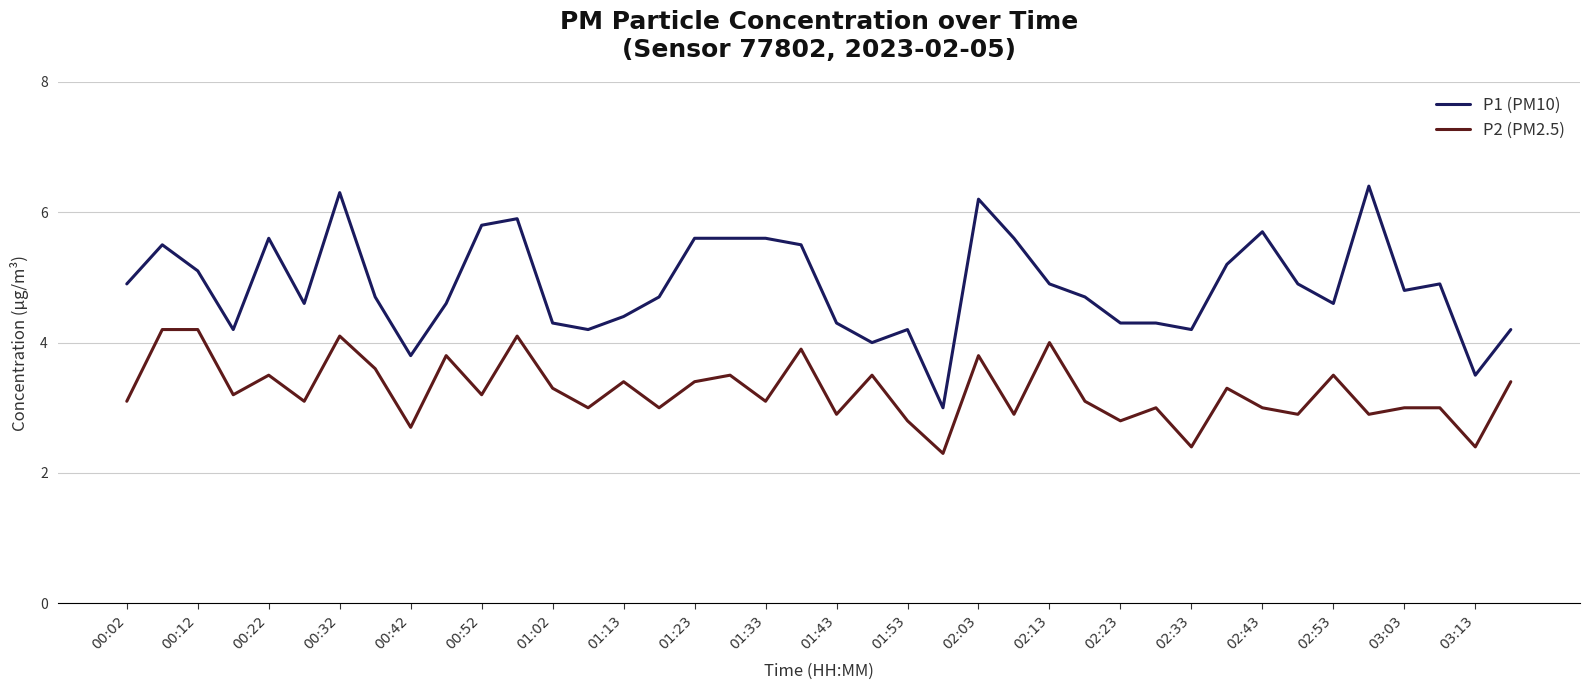

True or false: P1 (PM10) and P2 (PM2.5) cross at least once.

False